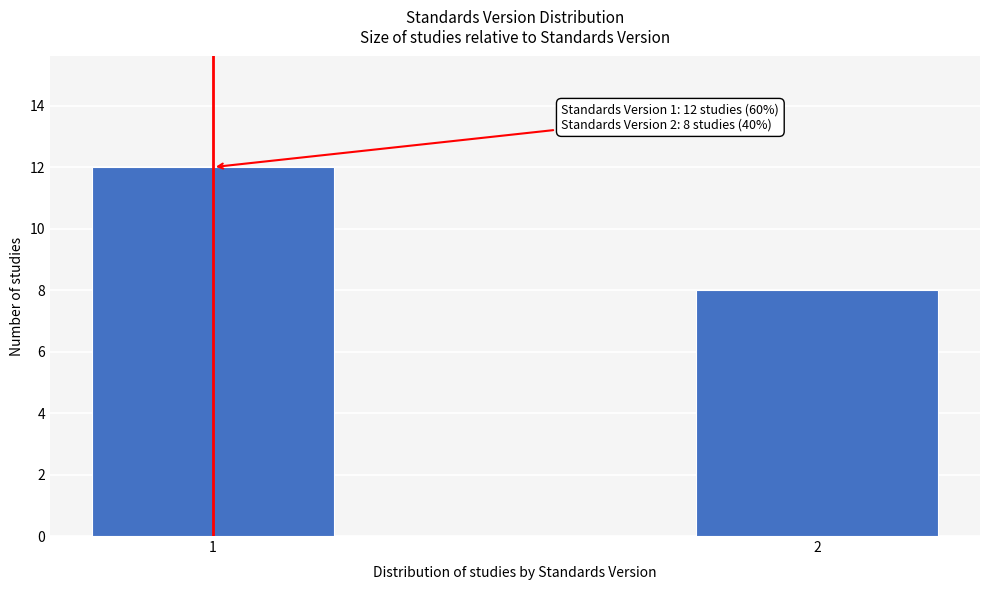

Reading left to right, what are all the values shown in this chart?

12	8